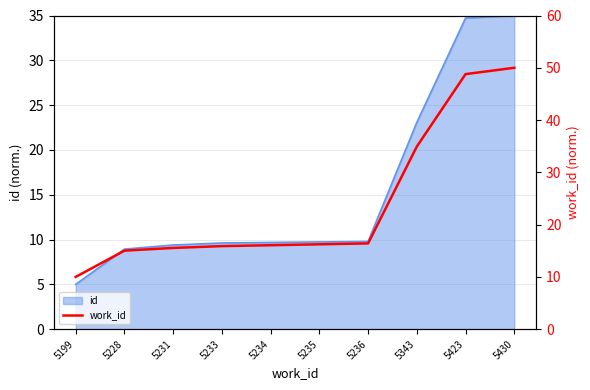

What is the value of the 4th point from the left?

15.9